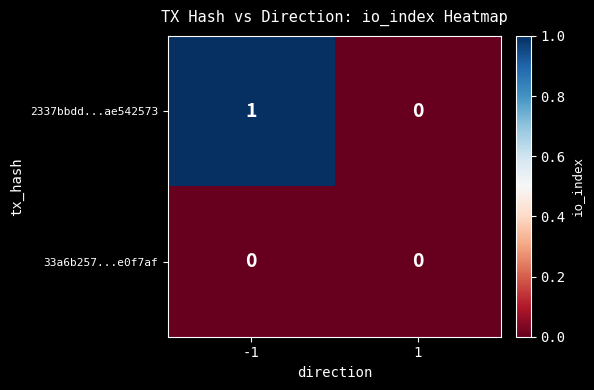

Reading left to right, extract all data points from this chart.

2337bbdd...ae542573: -1=1	1=0
33a6b257...e0f7af: -1=0	1=0